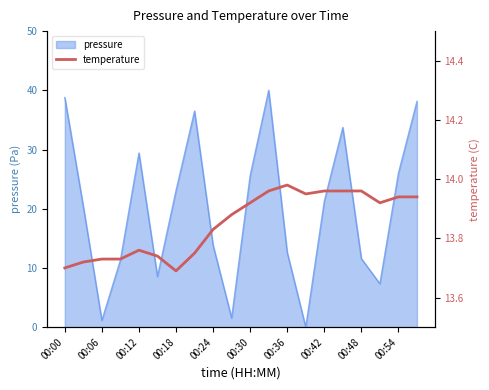

The pressure series shows 26.0 at 00:54. True or false?

True